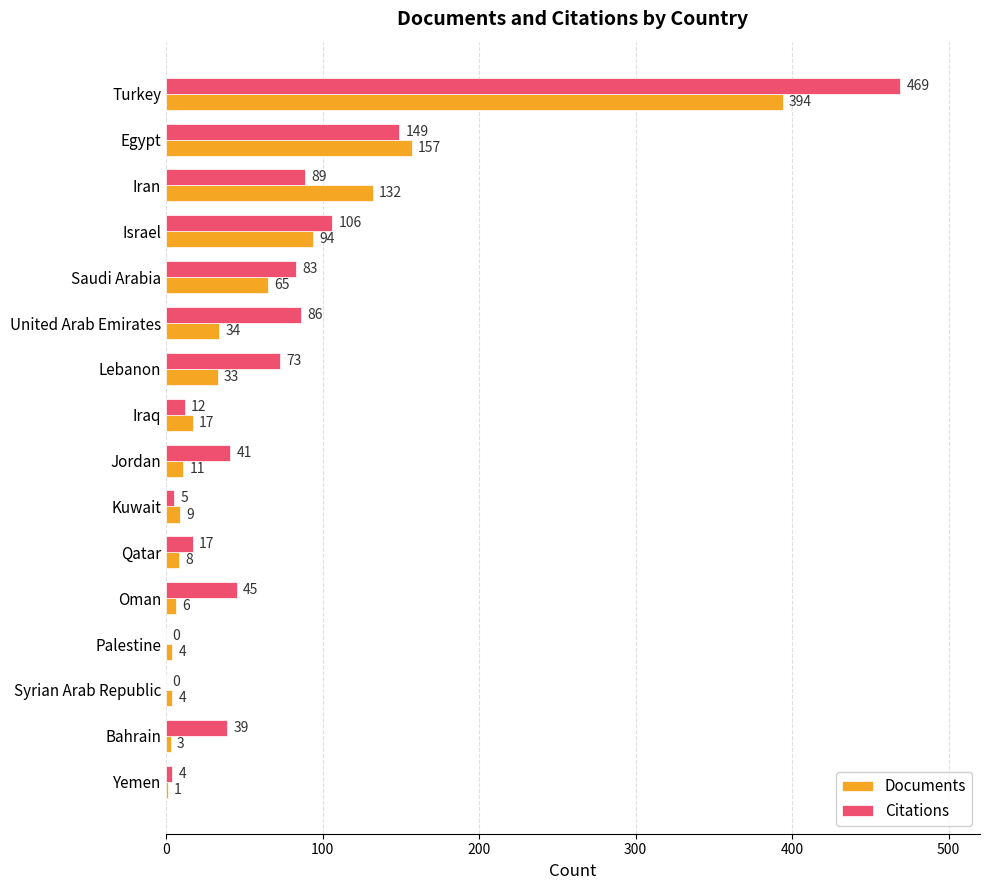

At which label is Documents closest to 197?

Egypt